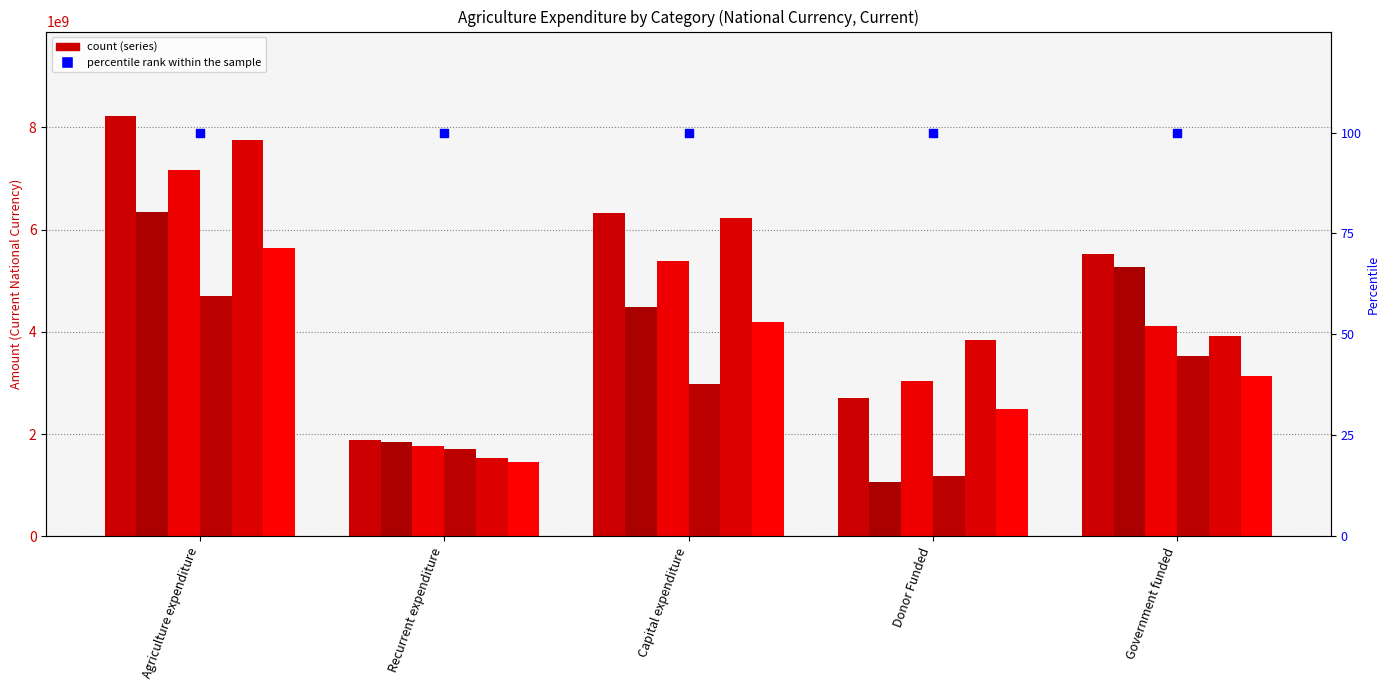

At which category is the sum across all series the highest?

Agriculture expenditure